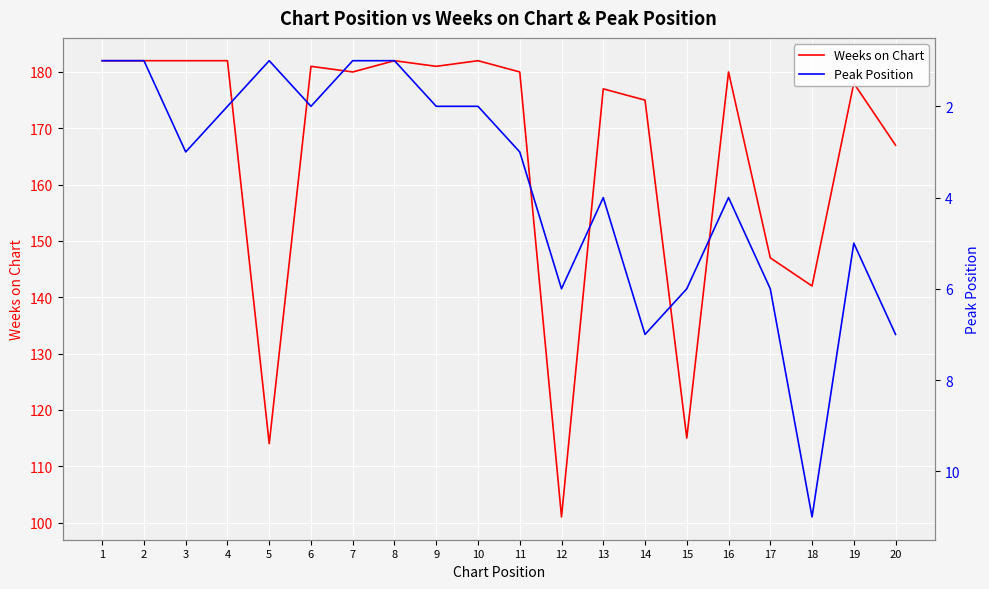

At which category does Peak Position reach its first local valley?

5